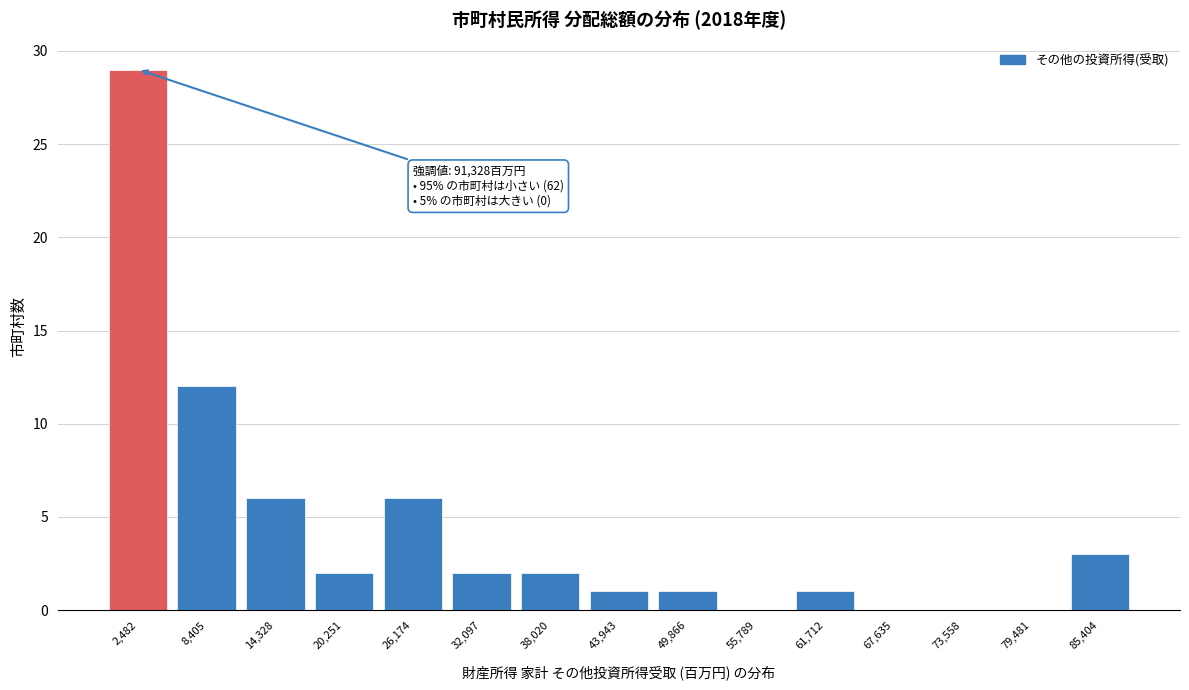

Reading right to left, transcribe all the data shown in this chart.

85,404=3	79,481=0	73,558=0	67,635=0	61,712=1	55,789=0	49,866=1	43,943=1	38,020=2	32,097=2	26,174=6	20,251=2	14,328=6	8,405=12	2,482=29